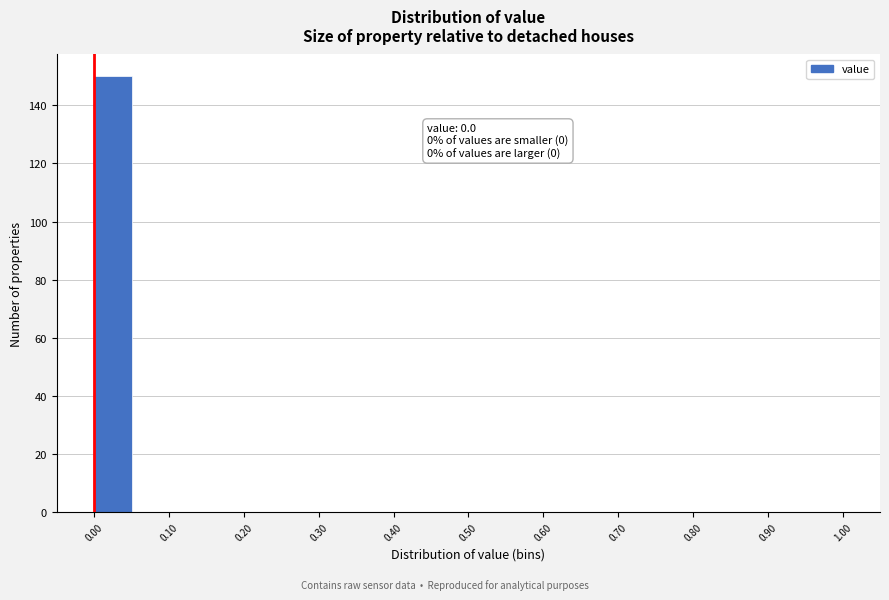

Over which range of the x-axis is the bar tallest?

0.00 to 0.05